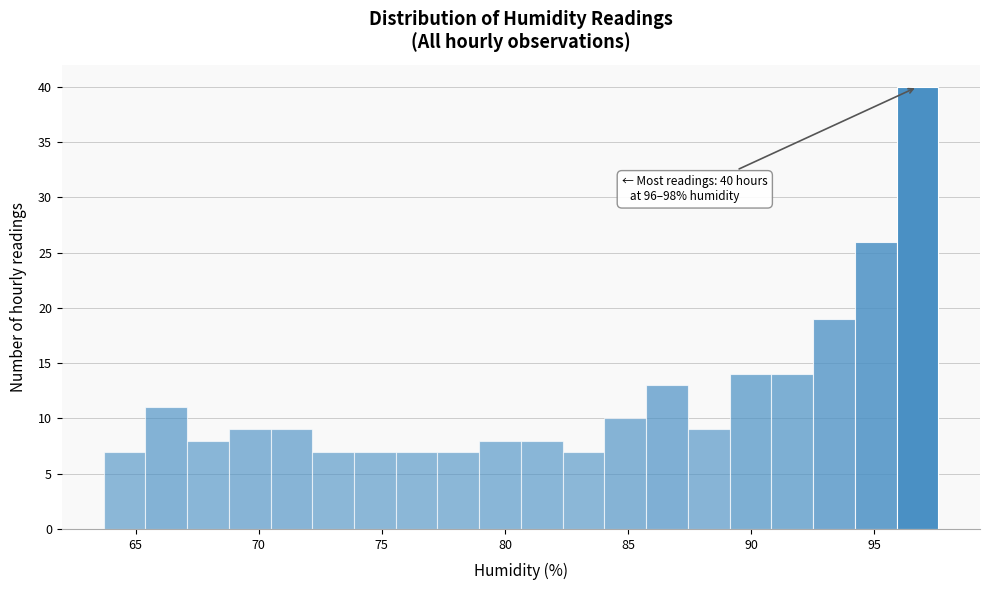

Around what value on the x-axis is the tallest bar? Give the approximate position of its centre, as read against the axis.

97.0